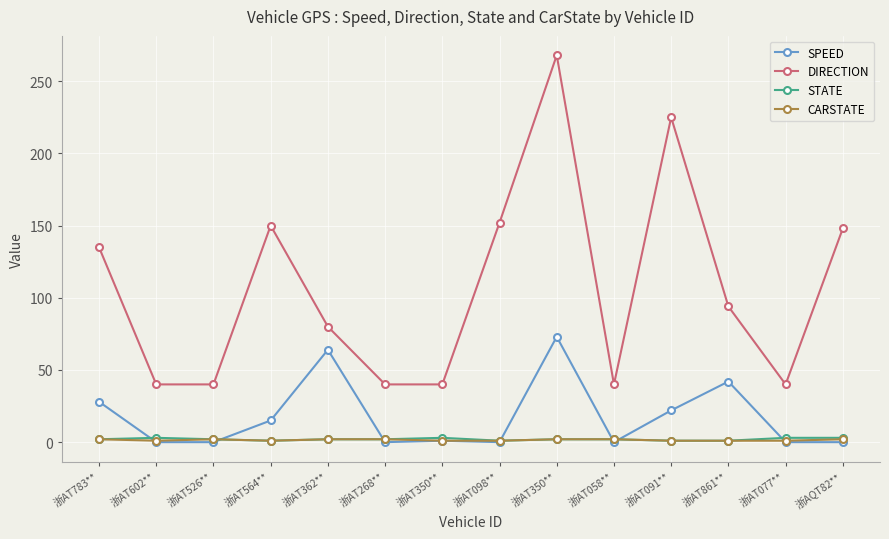

The value of STATE at 浙AT098** is 1. True or false?

True